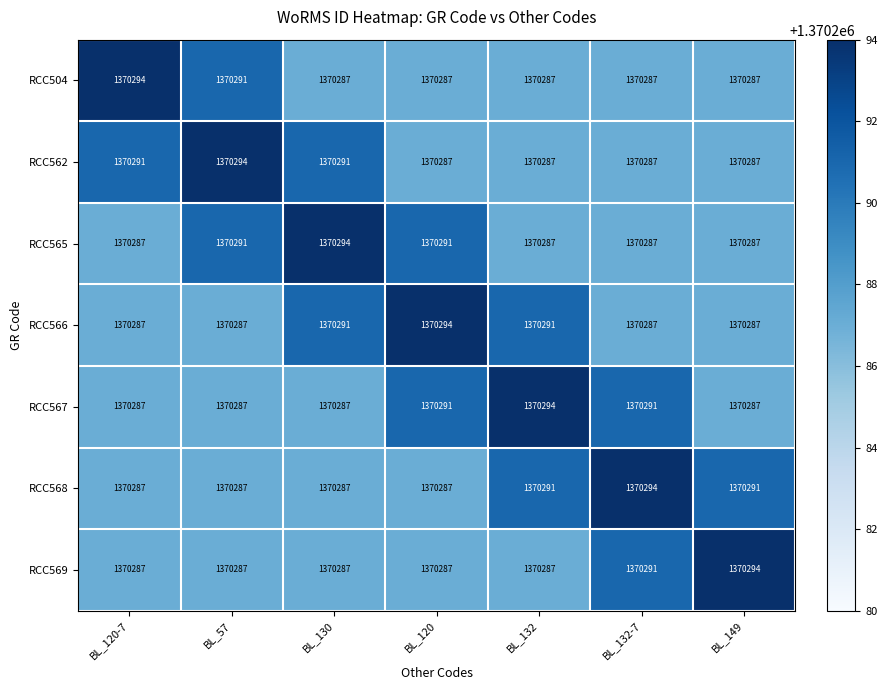

What is the total value across all series at BL_120-7?

9592020